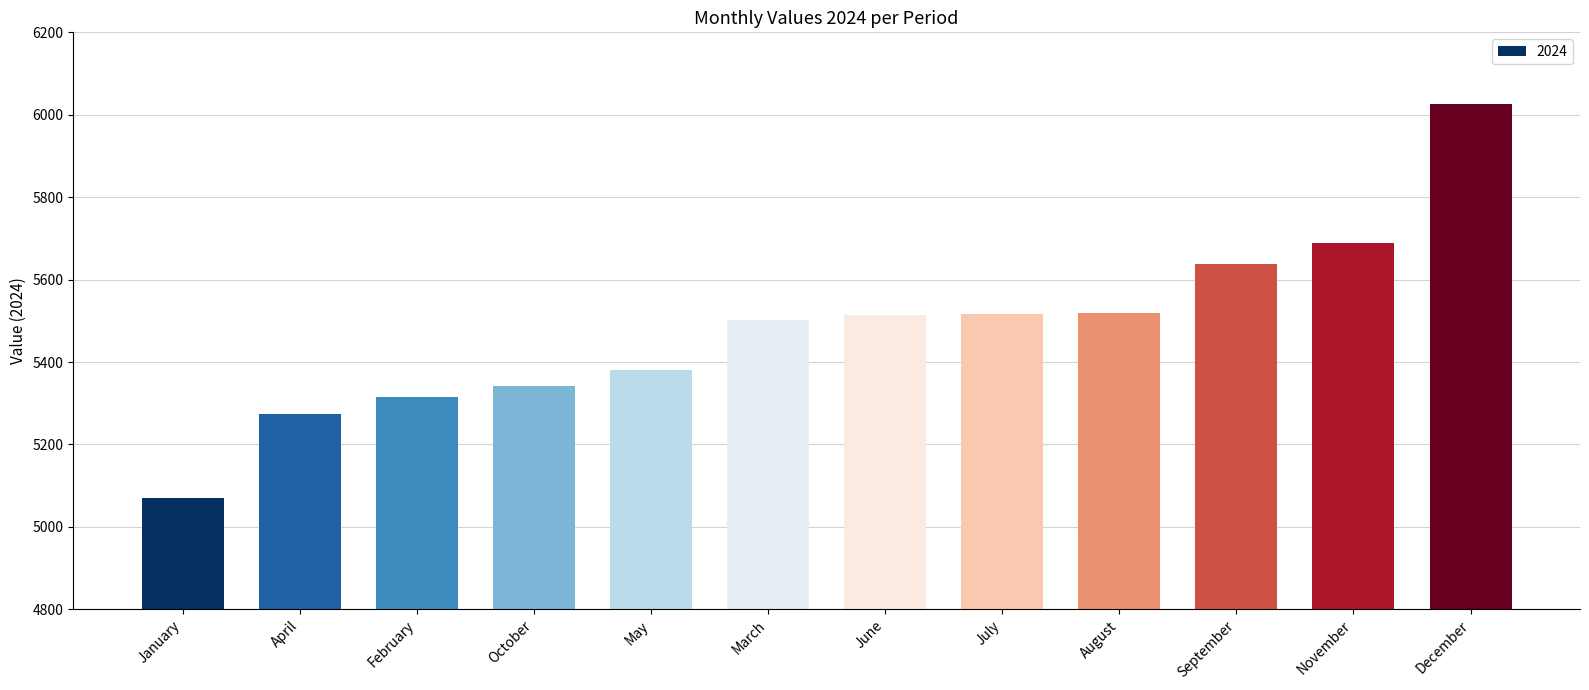

Read the value at January, to the nearest 10.

5070